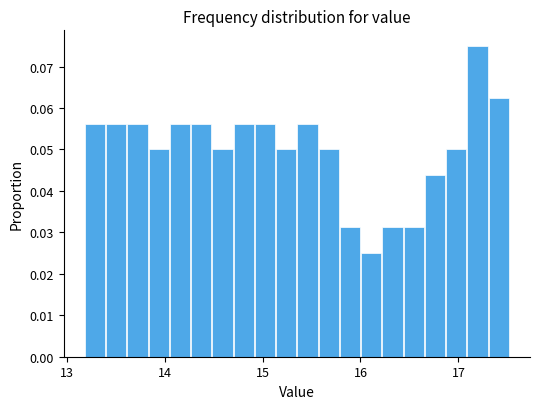

Read against the x-axis, roughly where is the centre of the tallest bar?

17.2